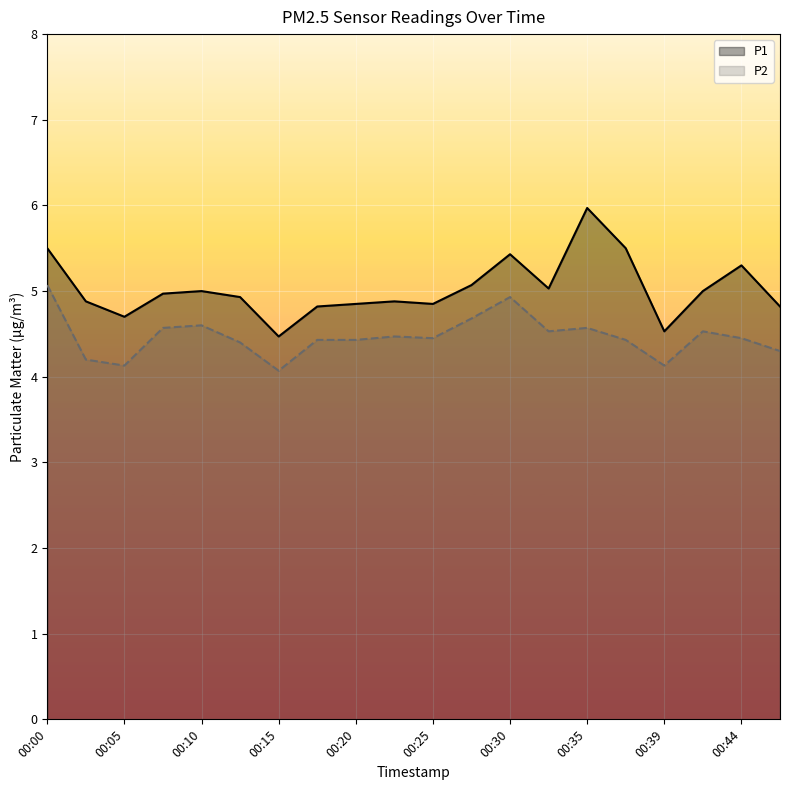

Where is the first local minimum for P1?

00:05